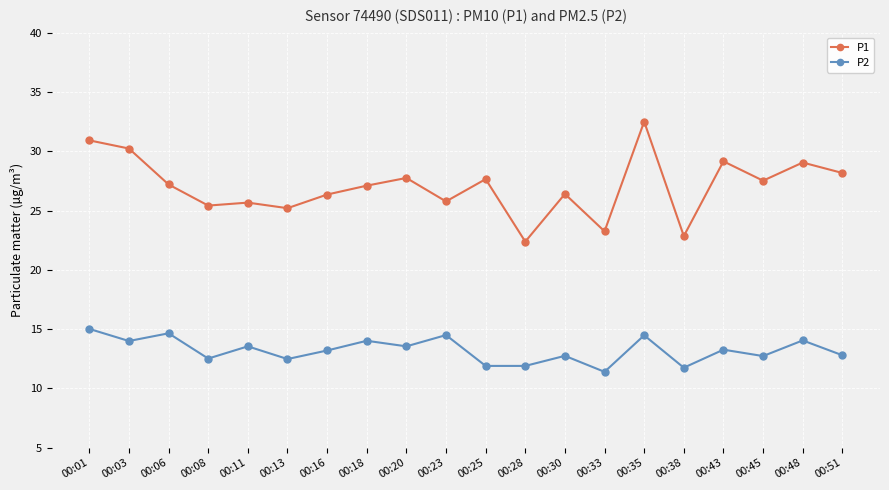

Is the value of P1 at 00:01 greater than the value of P2 at 00:45?

Yes